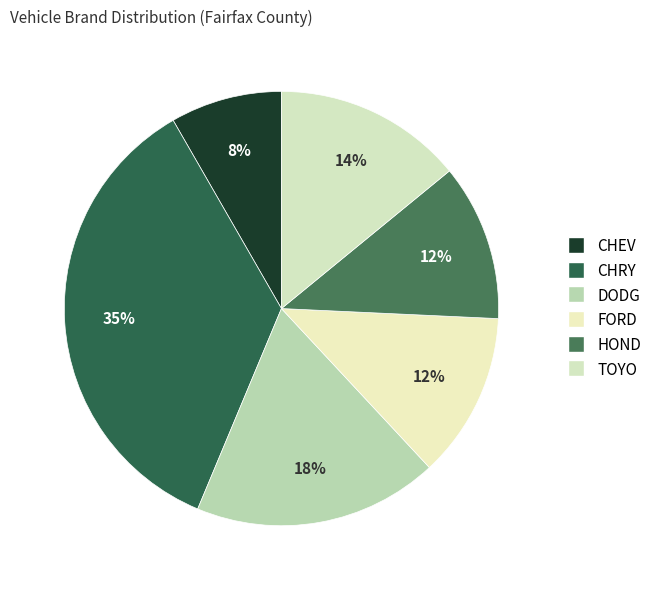

Which category has the smallest portion of the pie?

CHEV